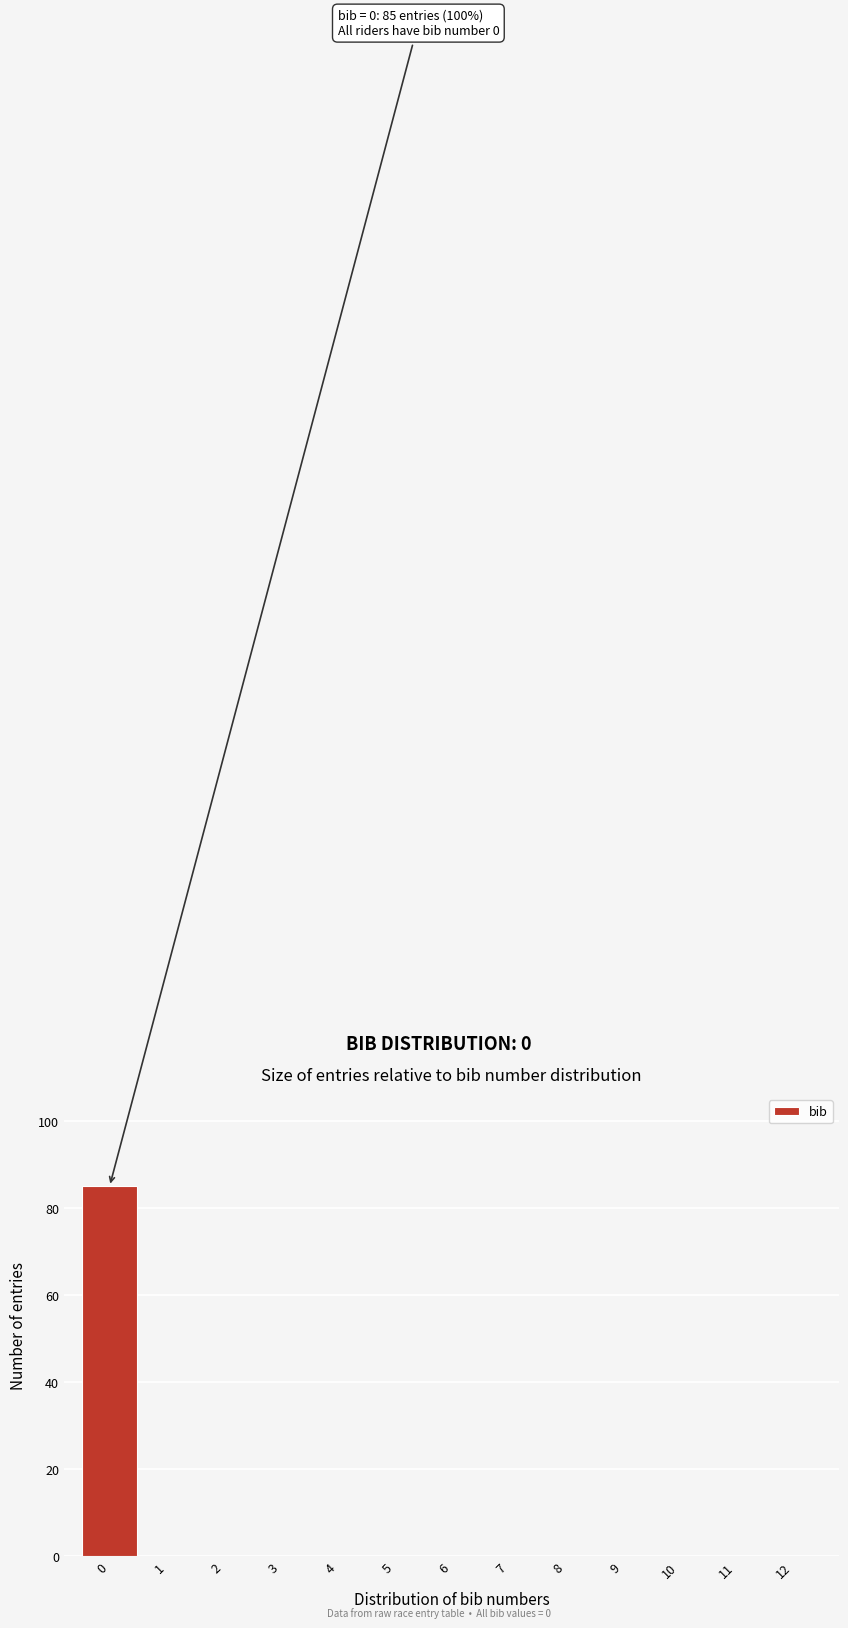

Over which range of the x-axis is the bar tallest?

-0.5 to 0.5